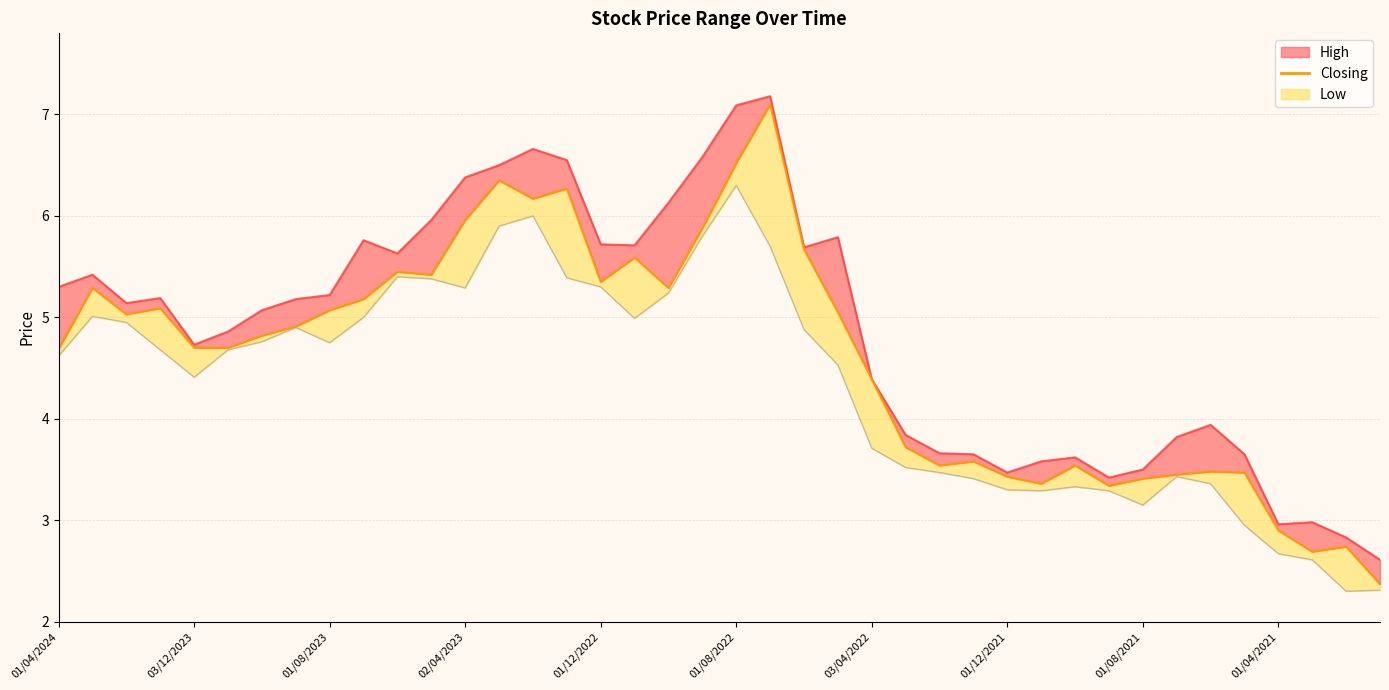

Is it true that the value at 17 is 5.6?

True